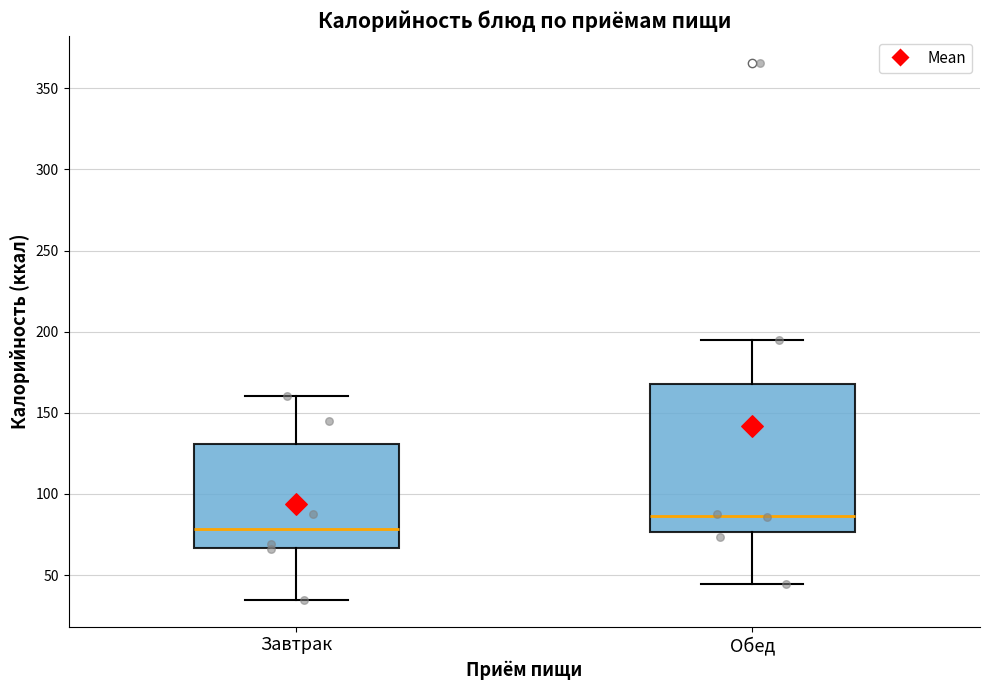

Which box has the lowest median line?

Завтрак